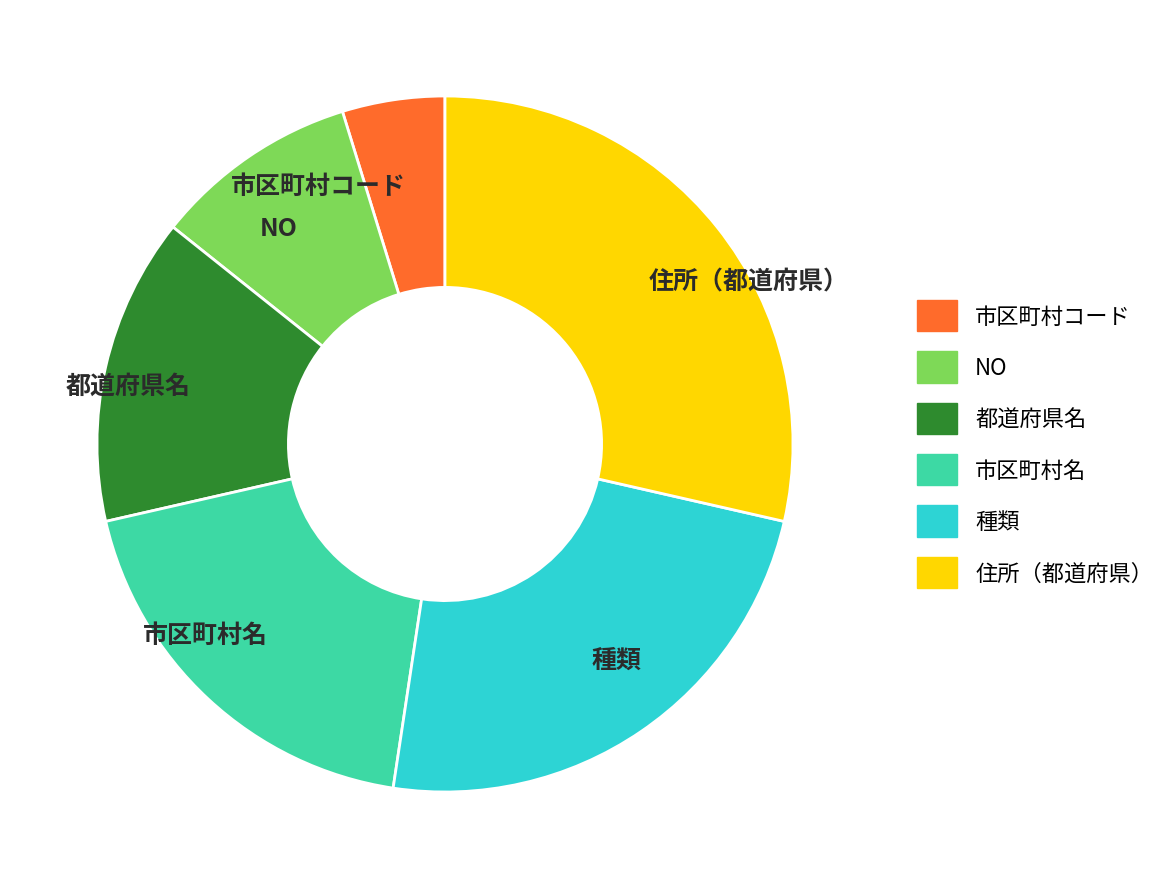

Which slice is the smallest?

市区町村コード